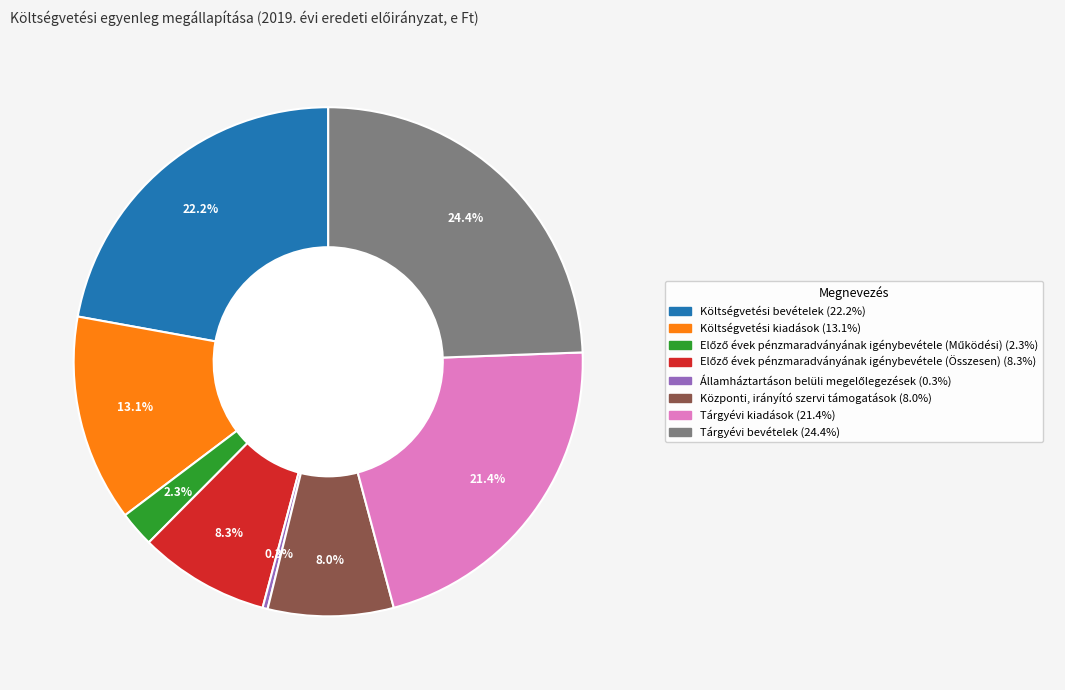

Which has a higher value, Tárgyévi kiadások or Költségvetési kiadások?

Tárgyévi kiadások